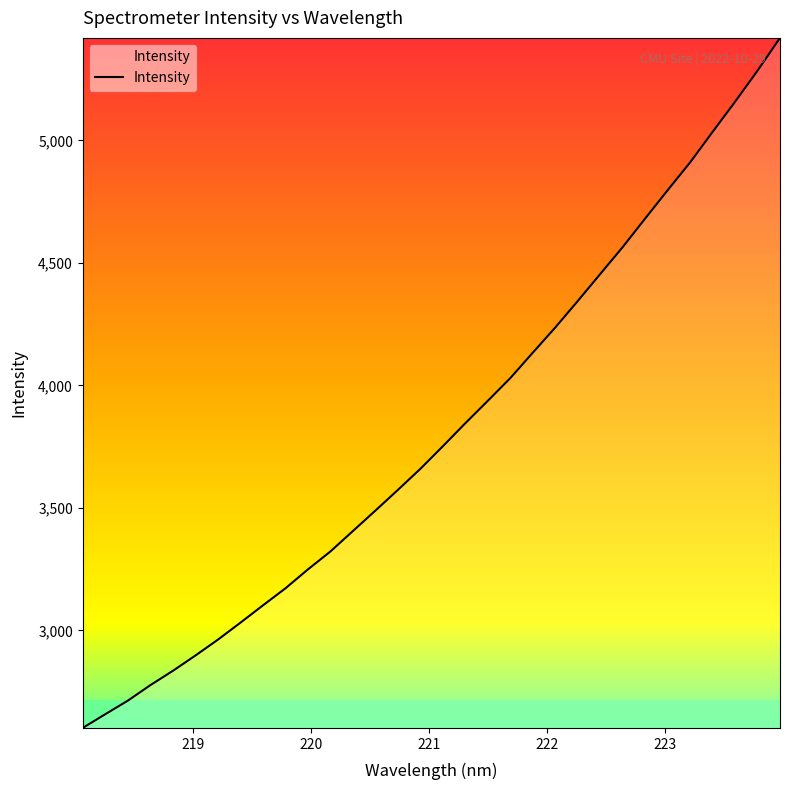

What is the difference between the maximum and minimum values?

2816.0